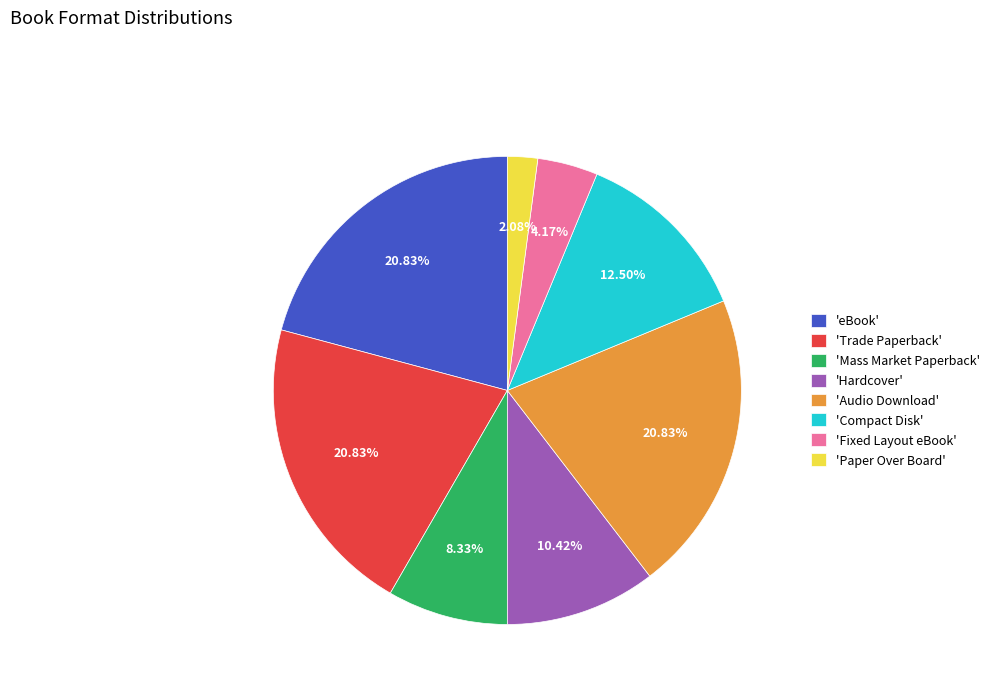

Does any single category account for the majority?

No